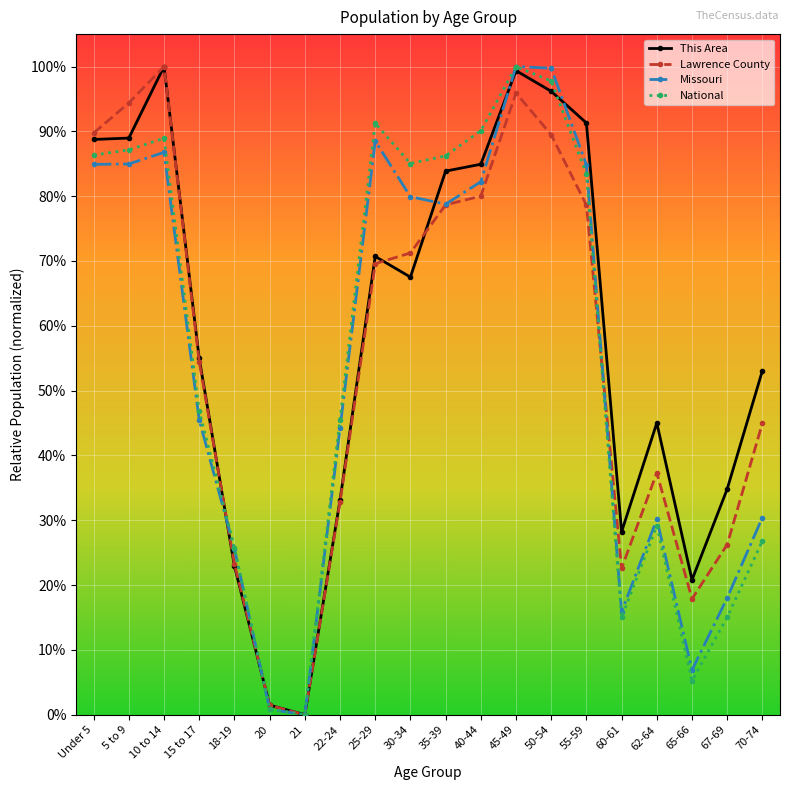

At which label is Lawrence County closest to 0?

21